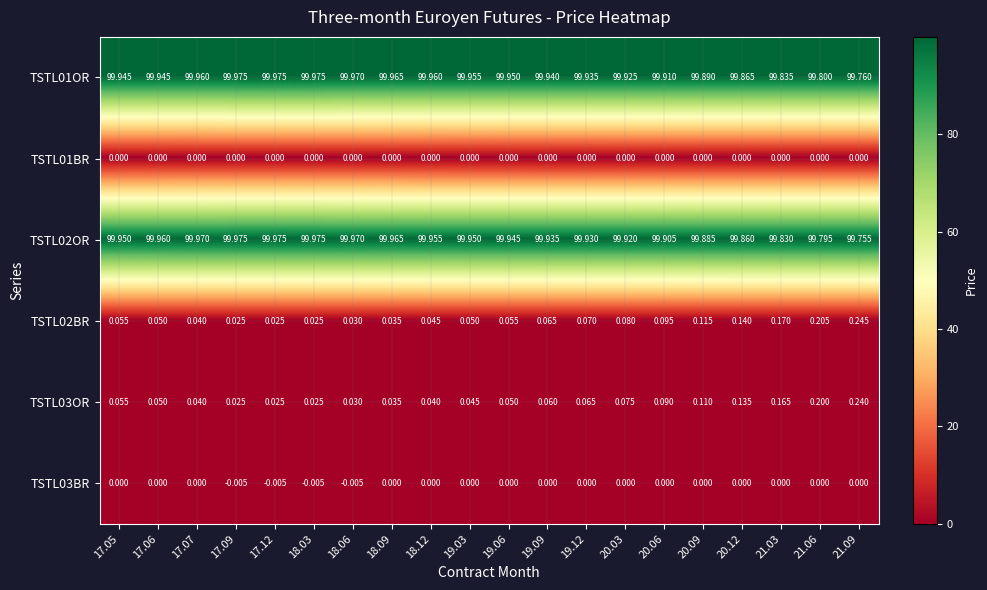

Is the value of TSTL03BR at 18.12 greater than the value of TSTL02OR at 21.06?

No